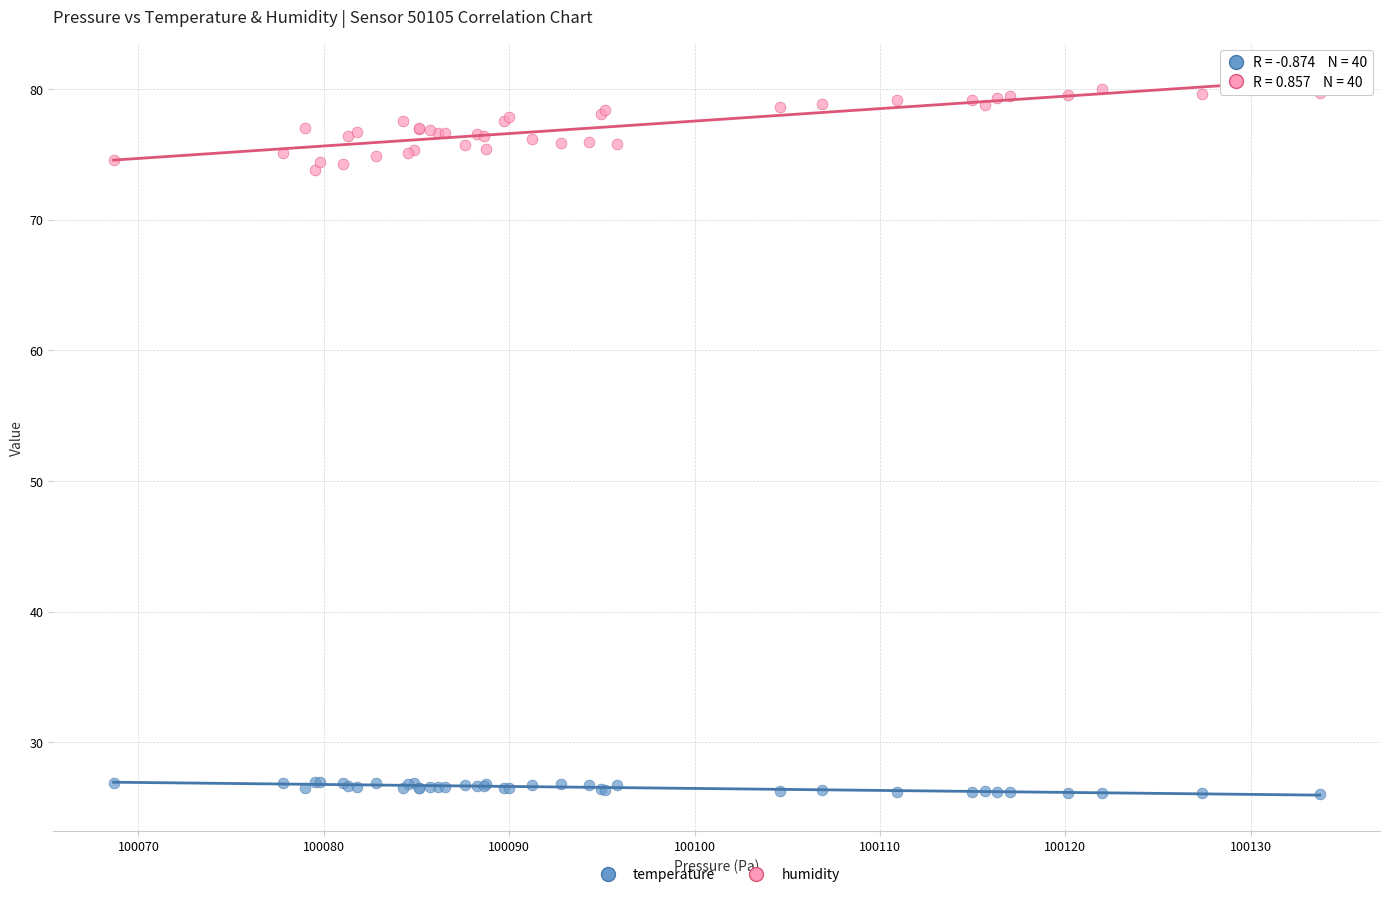

Which series reaches the maximum Y coordinate?

humidity